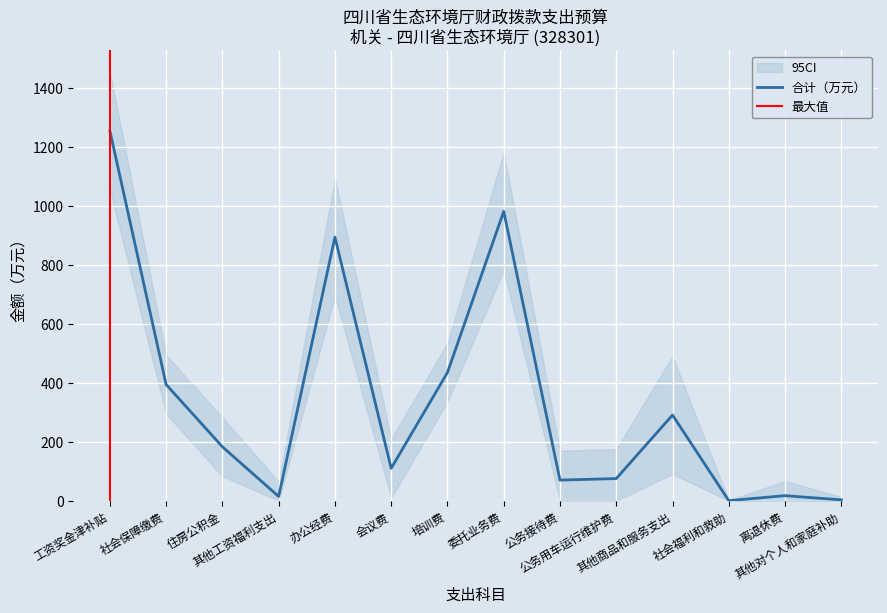

Does the chart display data point markers on the line(s)?

No